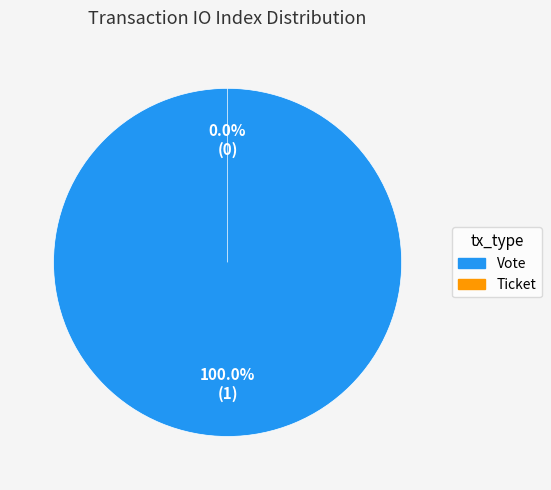

Does Ticket represent more than half of the total?

No